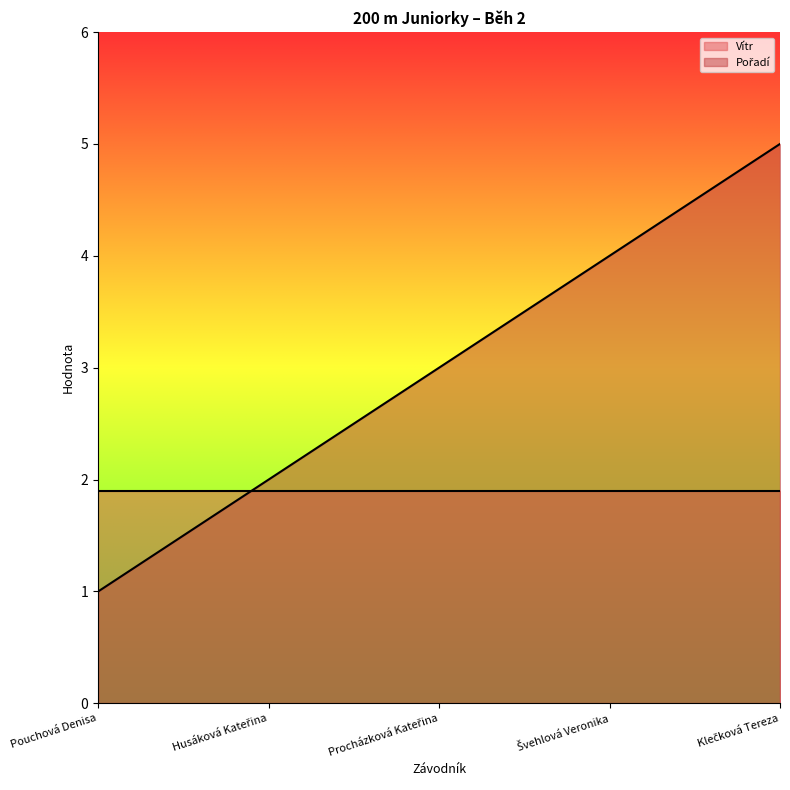

What is the greatest value displayed?

5.0